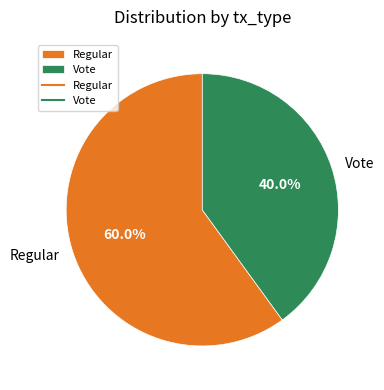

What percentage is NOT represented by Regular?

40.0%